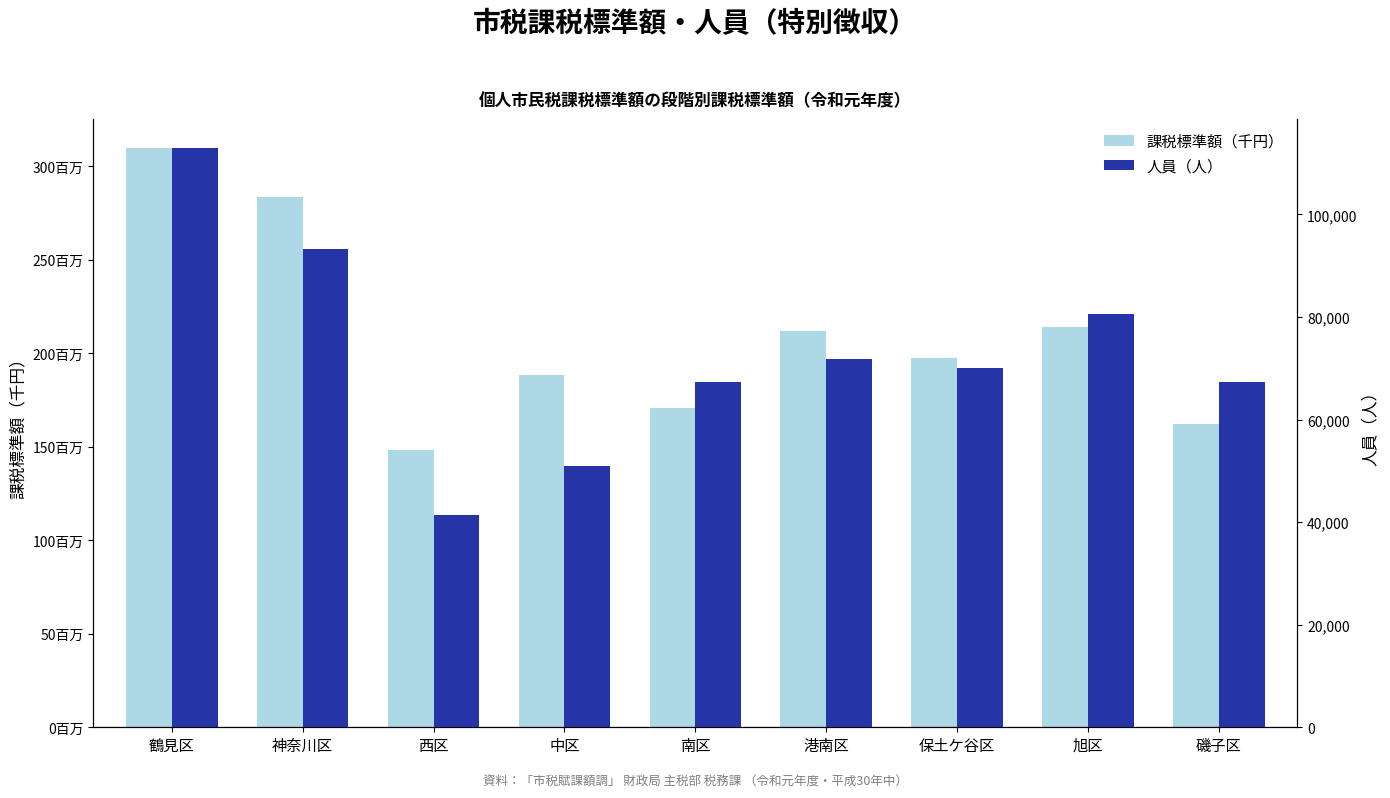

How many data points in 人員（人） are above 70027?

4